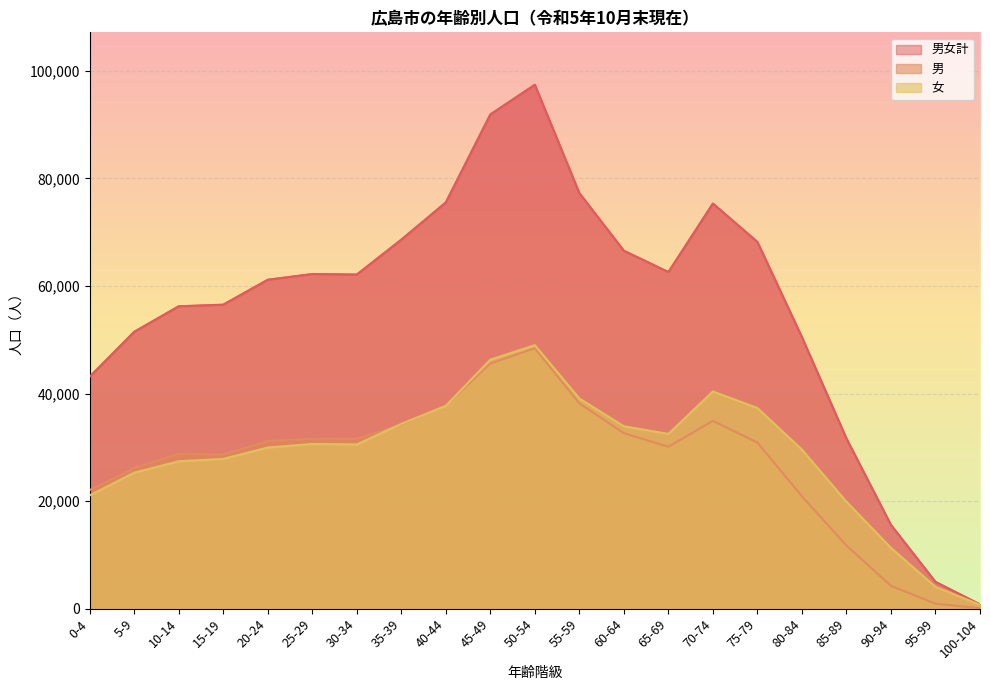

Where is 男女計 nearest to the value 49108?

80-84